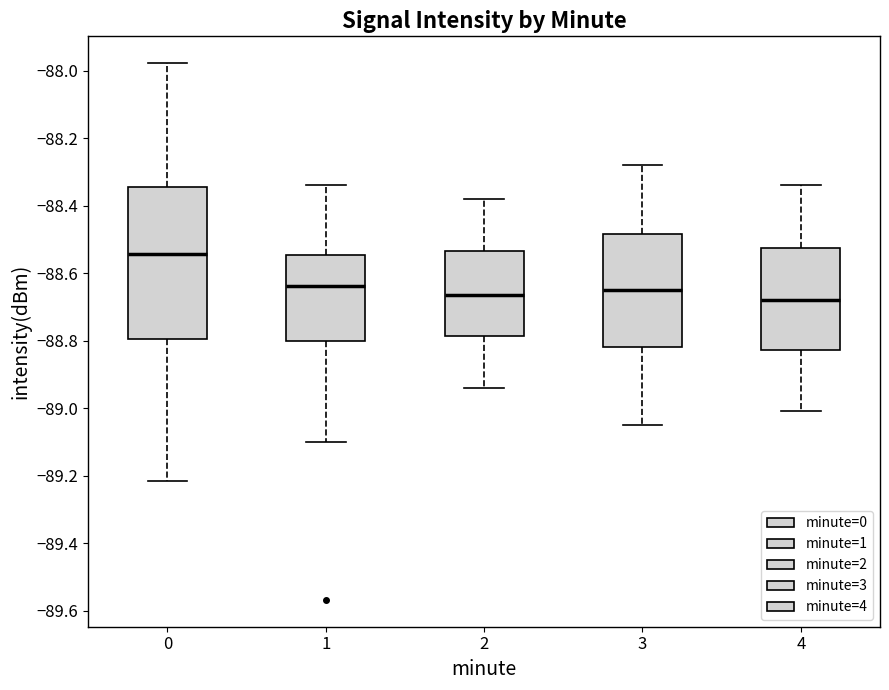

Which box has the highest median line?

0